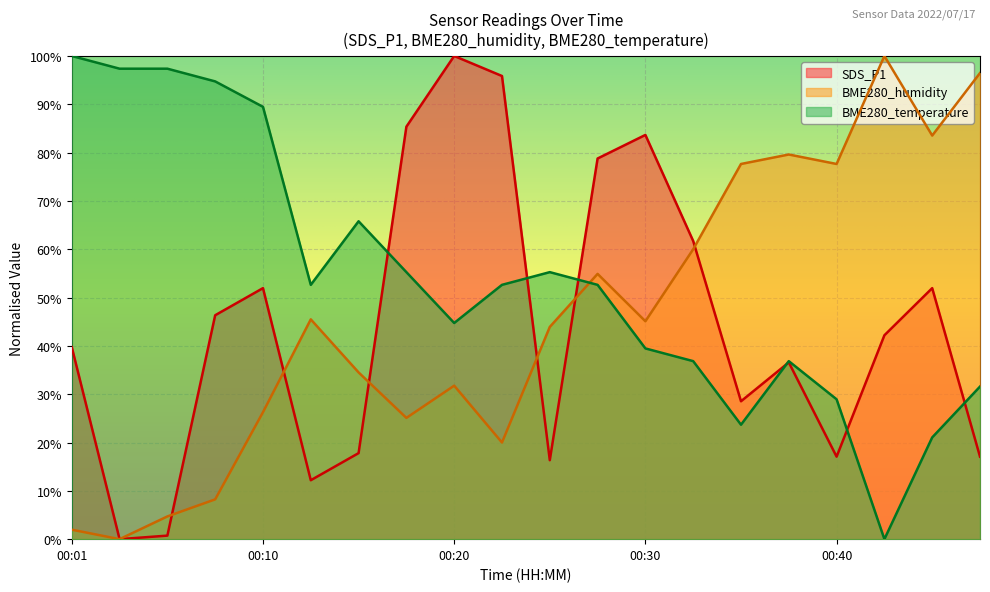

What are all the series names shown in the legend?

SDS_P1, BME280_humidity, BME280_temperature